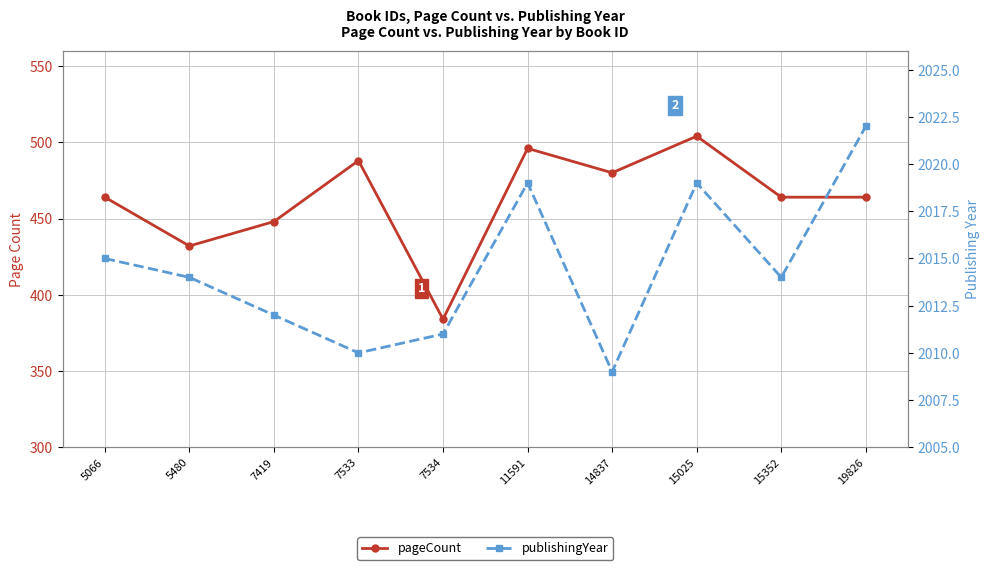

Does the chart display data point markers on the line(s)?

Yes